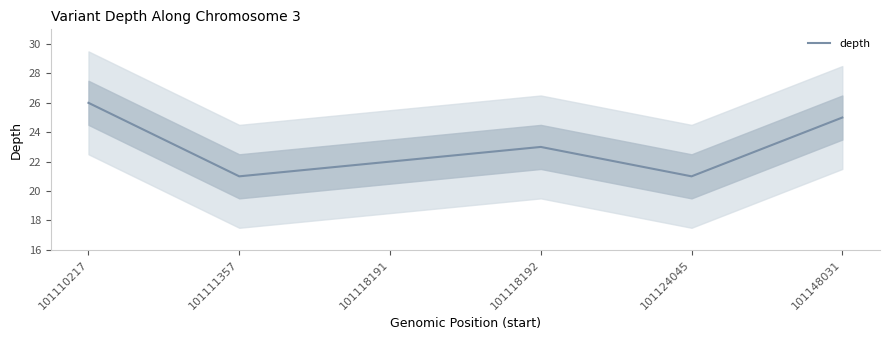

What is the sum of all values?

138